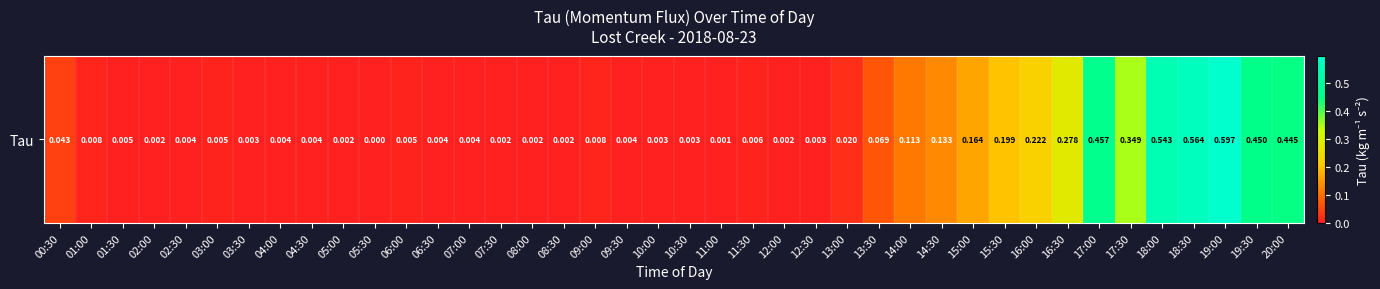

Rank the categories by value from highest to lowest.

19:00, 18:30, 18:00, 17:00, 19:30, 20:00, 17:30, 16:30, 16:00, 15:30, 15:00, 14:30, 14:00, 13:30, 00:30, 13:00, 01:00, 09:00, 11:30, 06:00, 03:00, 01:30, 02:30, 06:30, 09:30, 04:00, 04:30, 07:00, 12:30, 10:30, 10:00, 03:30, 07:30, 12:00, 08:00, 05:00, 02:00, 08:30, 11:00, 05:30